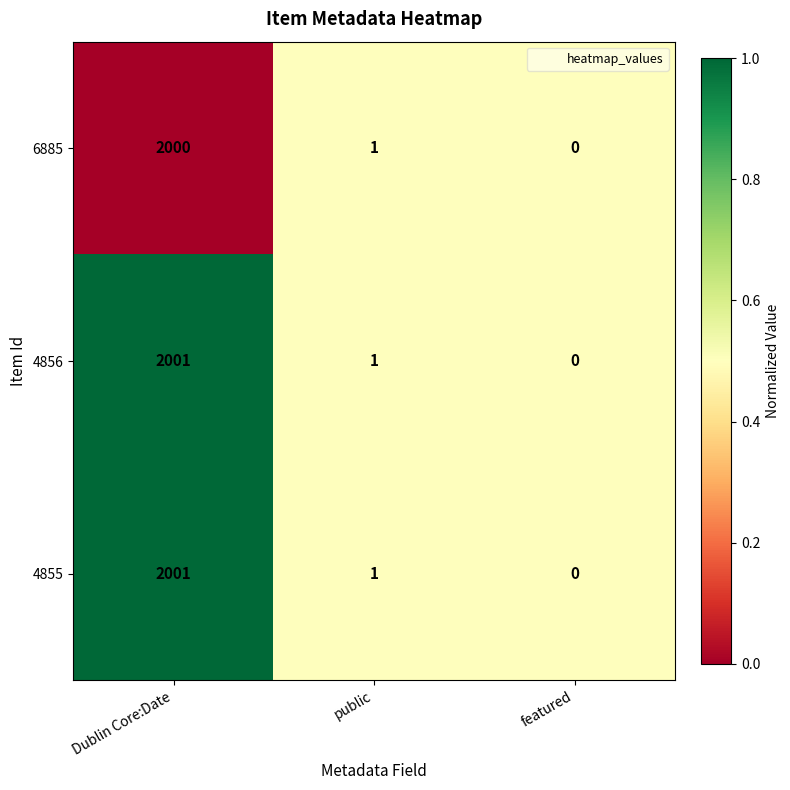

Reading left to right, extract all data points from this chart.

6885: Dublin Core:Date=2000	public=1	featured=0
4856: Dublin Core:Date=2001	public=1	featured=0
4855: Dublin Core:Date=2001	public=1	featured=0